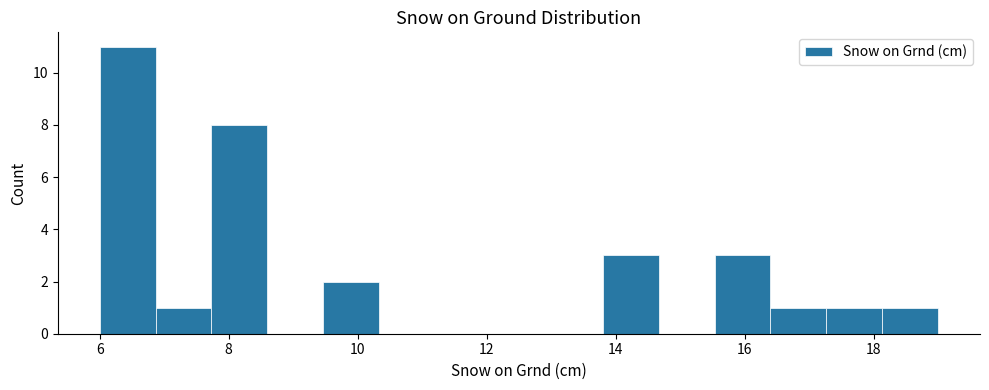

How tall is the bar that spans 18.2 to 19.0 on the x-axis? Neither the bar edges nor the heights are printed on the chart, so give them approximately, as read against the axes.

1